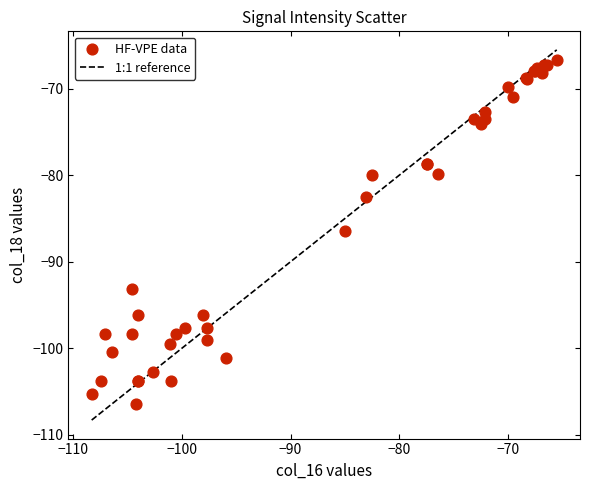

What Y value in the scatter plot is closest to -86?

-86.5